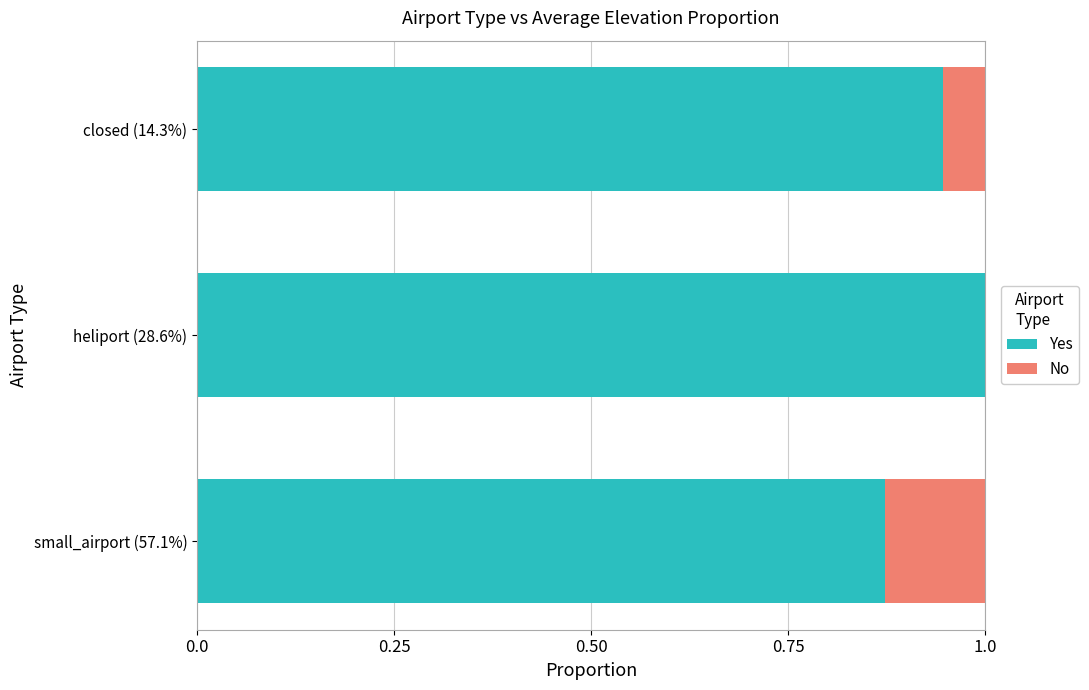

What is the total value across all series at closed (14.3%)?

1.0